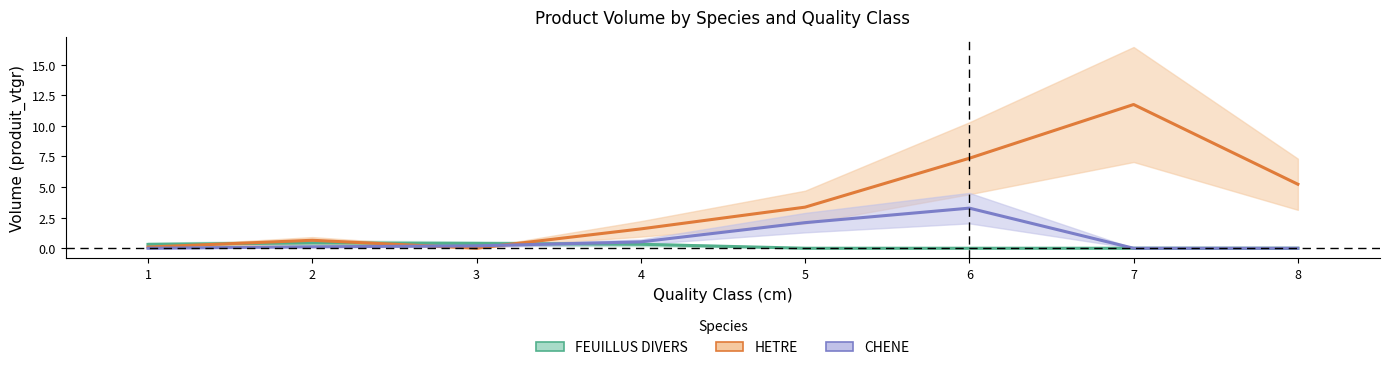

What are all the series names shown in the legend?

FEUILLUS DIVERS, HETRE, CHENE